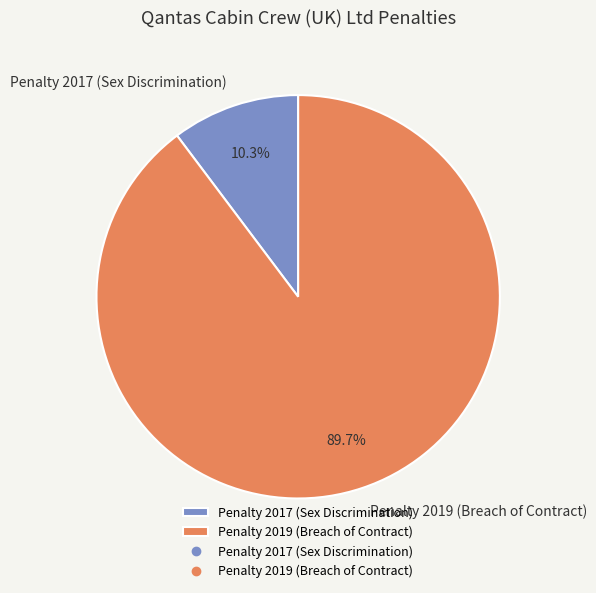

Which slice is the largest?

Penalty 2019 (Breach of Contract)